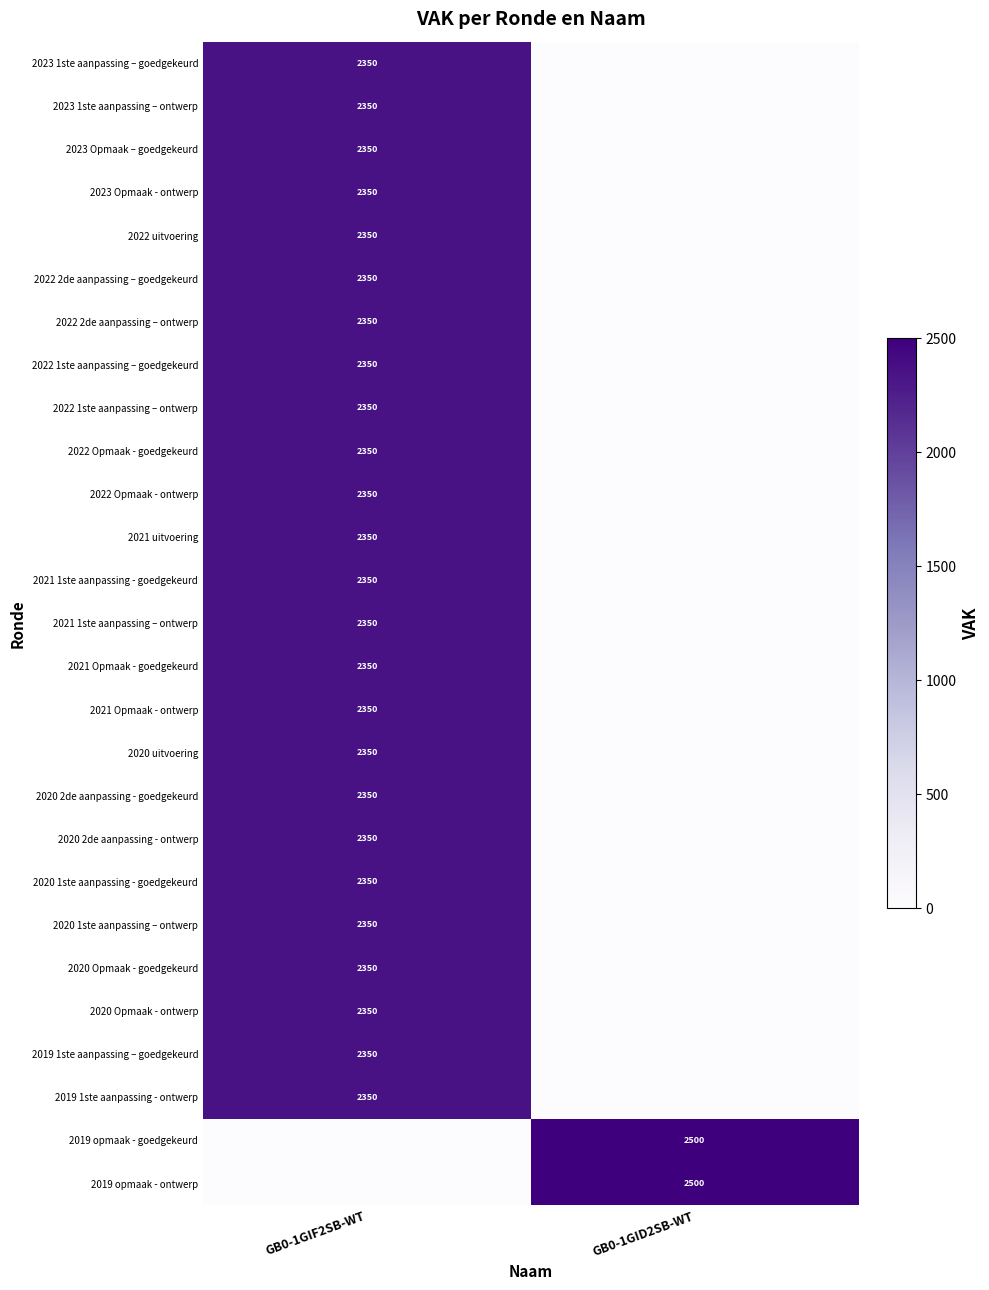

What is the spread (max minus min) of values at GB0-1GID2SB-WT?

2500